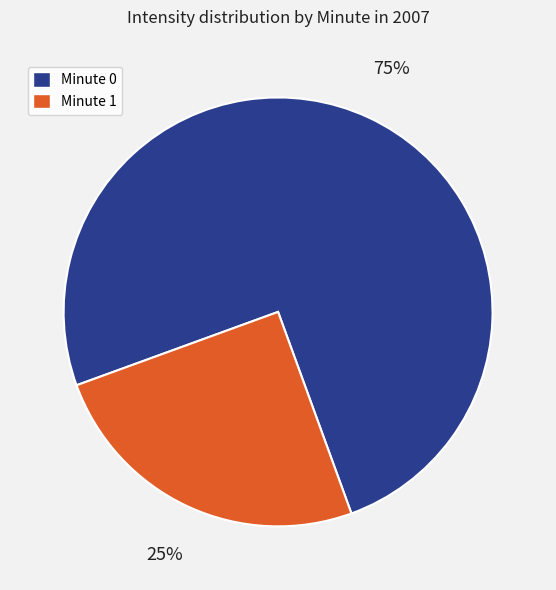

To the nearest percent, what is the average slice percentage?

50%